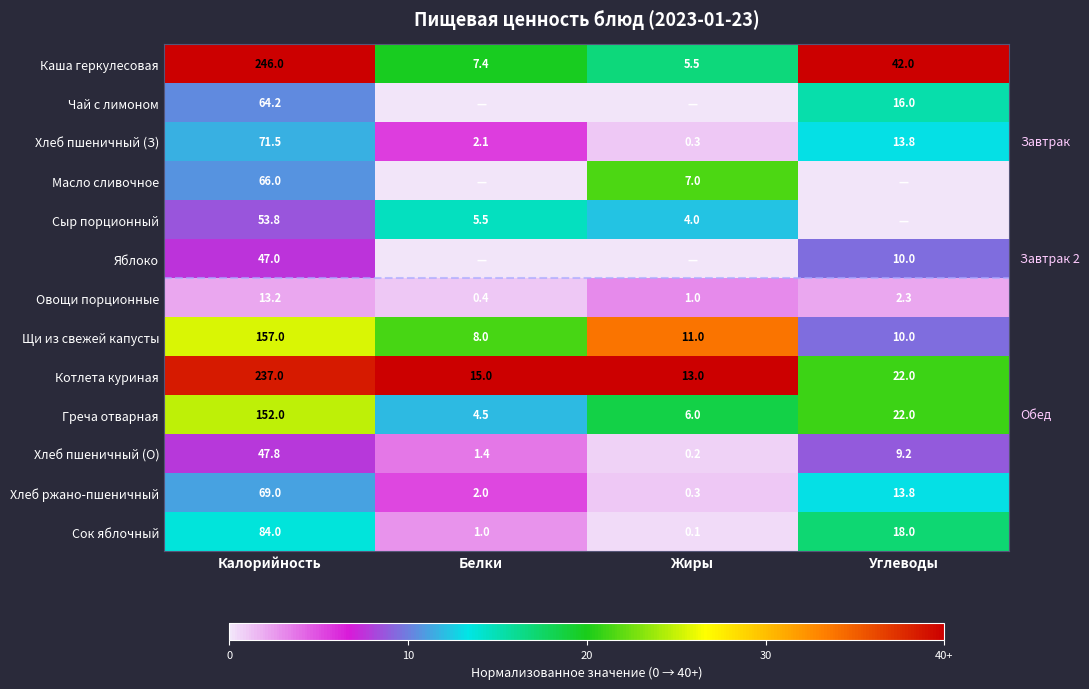

What is the difference between the highest and lowest values at Калорийность?

232.8